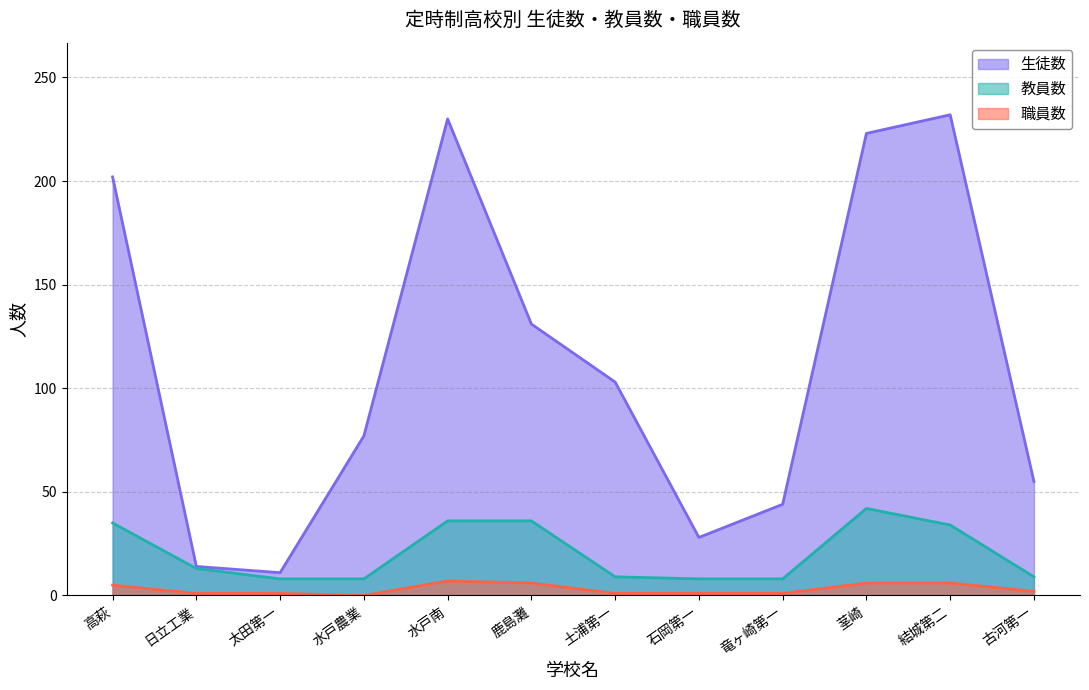

List the labels in order of 教員数 value, largest first.

茎崎, 水戸南, 鹿島灘, 高萩, 結城第二, 日立工業, 土浦第一, 古河第一, 太田第一, 水戸農業, 石岡第一, 竜ヶ崎第一